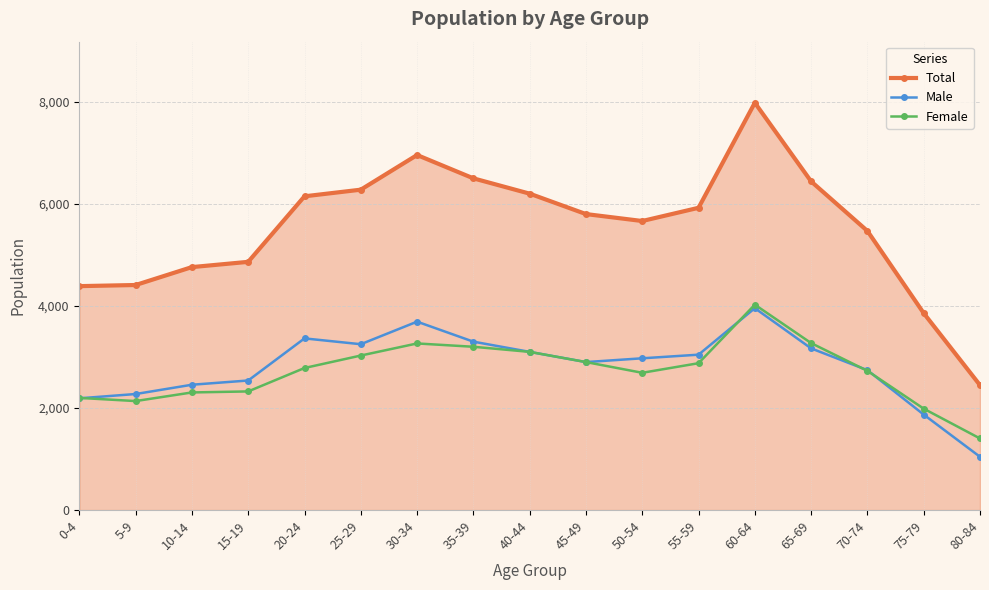

What is the spread (max minus min) of values at 65-69?

3272